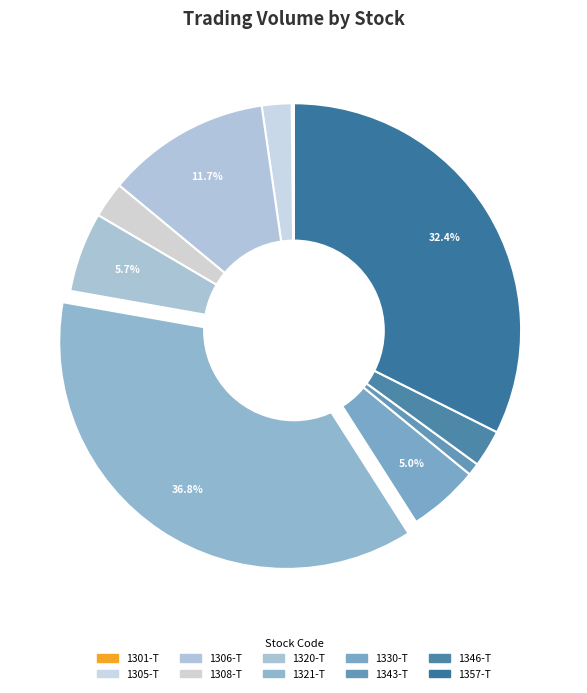

Is 1330-T the majority of the pie?

No